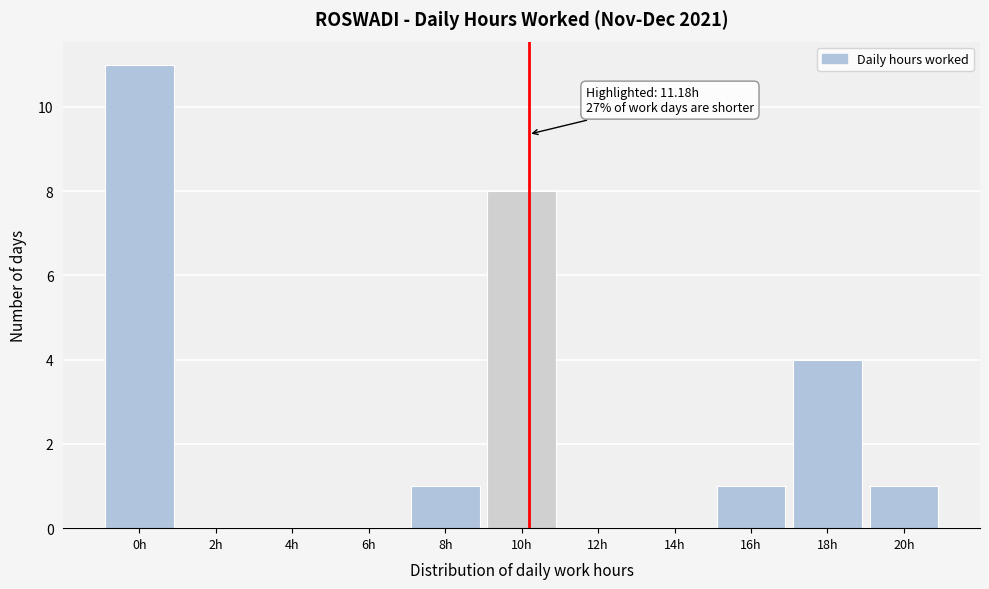

Reading right to left, what are all the values shown in this chart?

20h=1	18h=4	16h=1	14h=0	12h=0	10h=8	8h=1	6h=0	4h=0	2h=0	0h=11